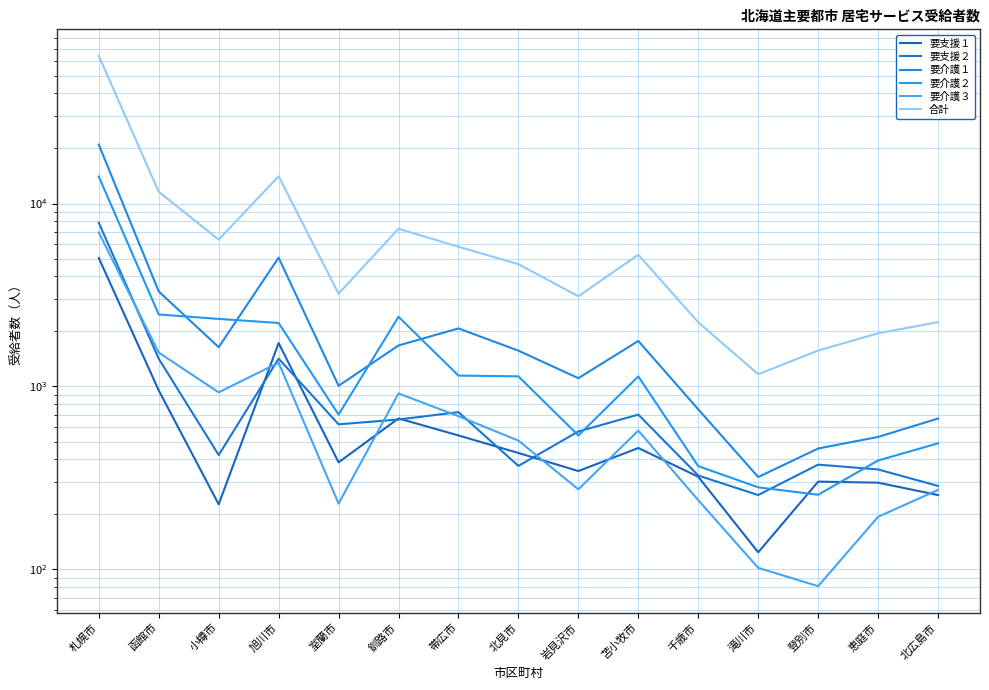

At 北見市, list the series in order from largest to smallest.

合計, 要介護１, 要介護２, 要介護３, 要支援１, 要支援２